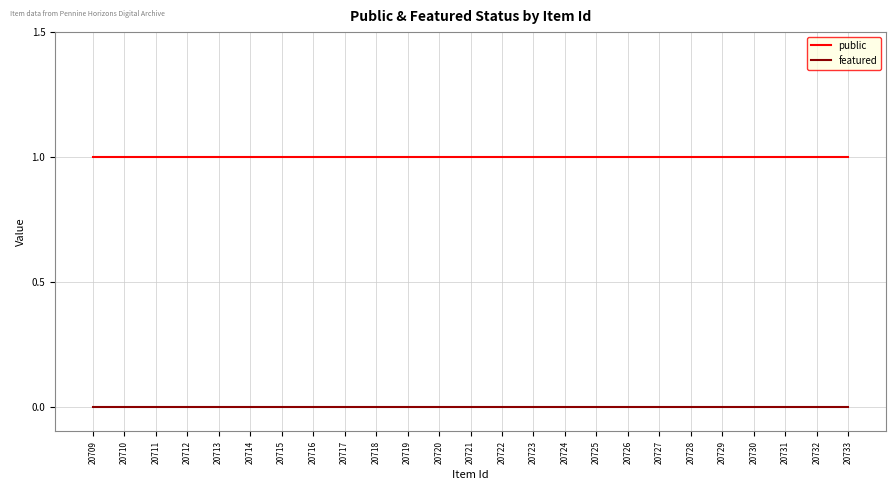

At how many categories does at least one series exceed 0?

25